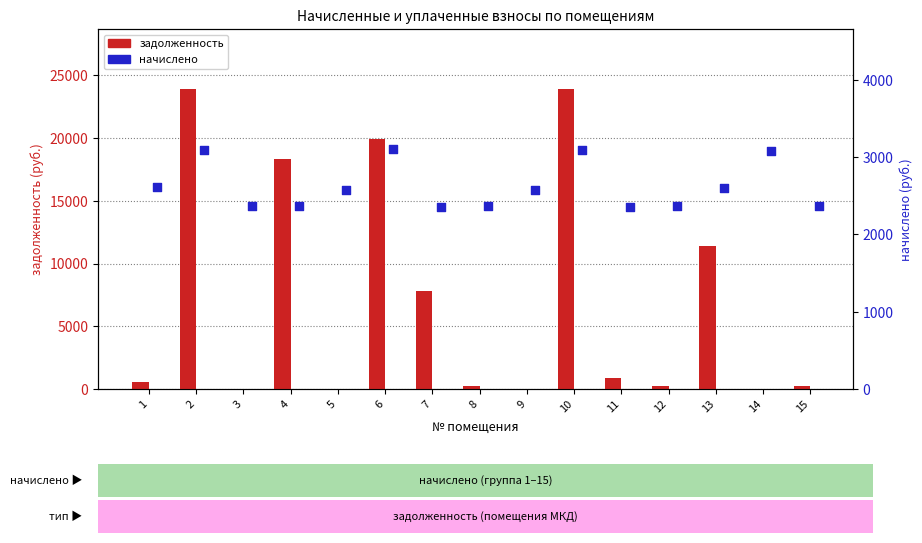

At which category is the sum across all series the highest?

2